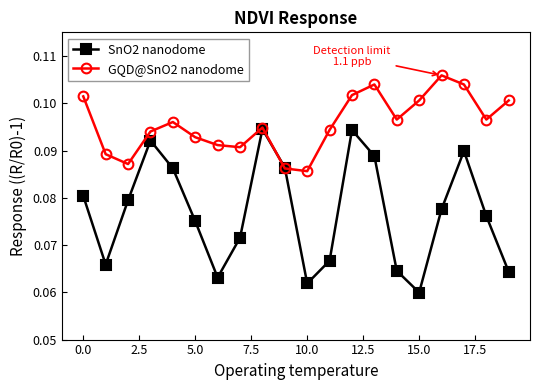

Which series has the widest spread of values?

SnO2 nanodome